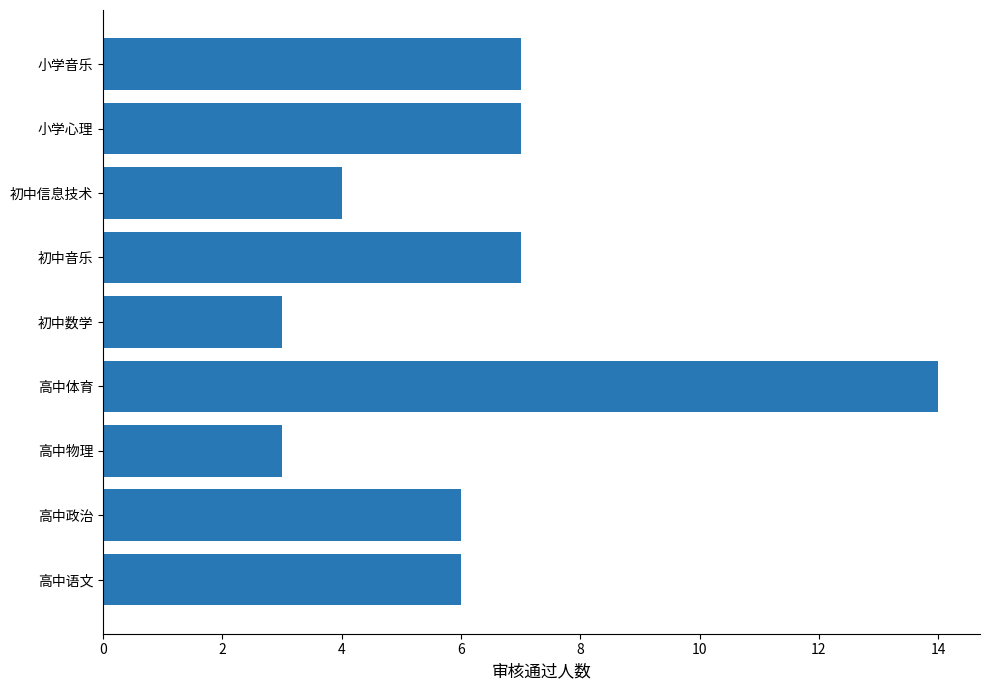

What is the maximum value shown in the chart?

14